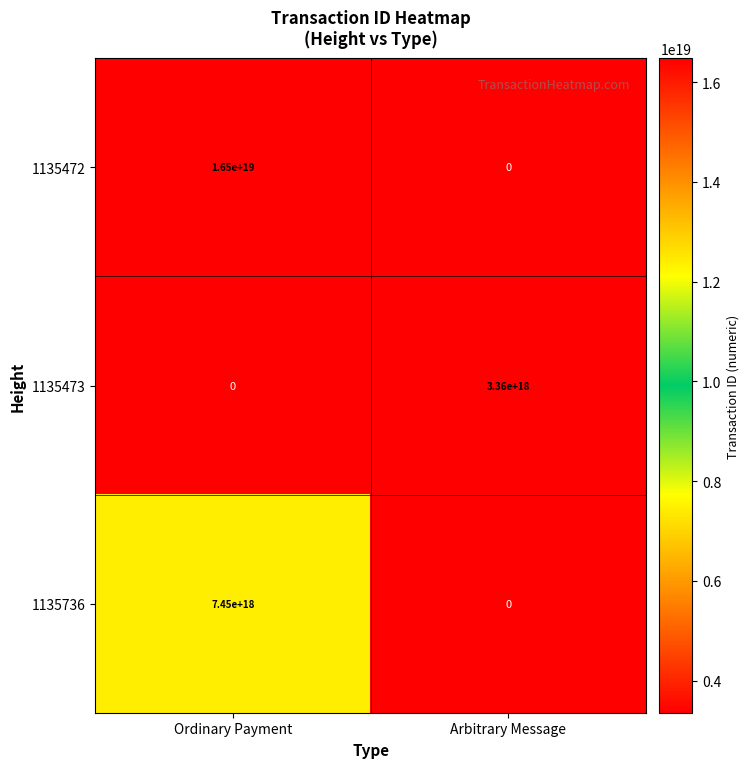

True or false: 1135473 has a value of -1551984259989487360 at Ordinary Payment.

False